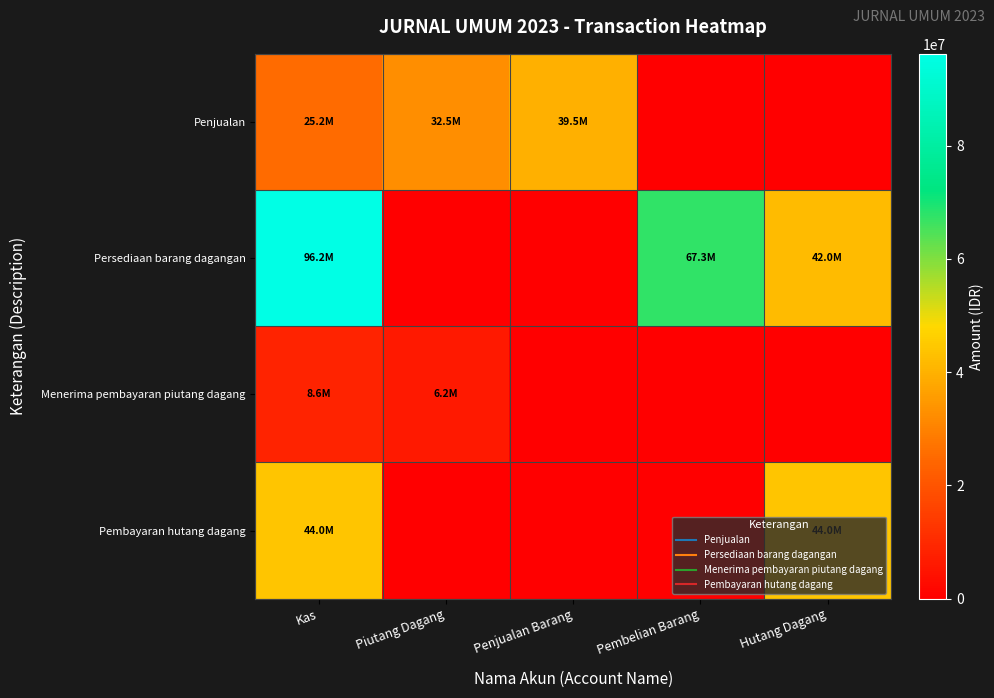

At which category is the sum across all series the highest?

Kas